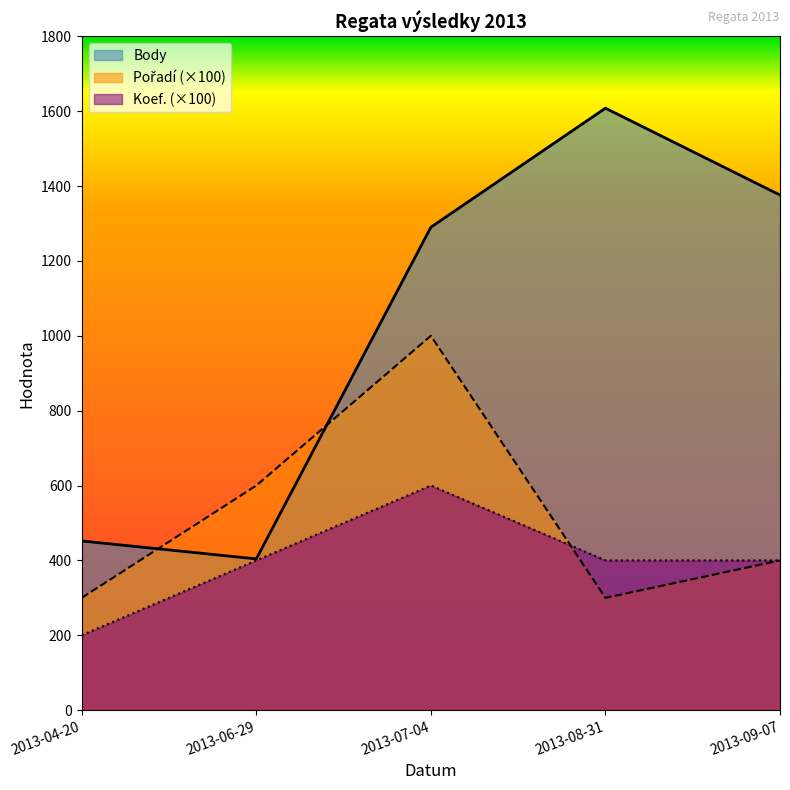

What is the minimum value shown in the chart?

200